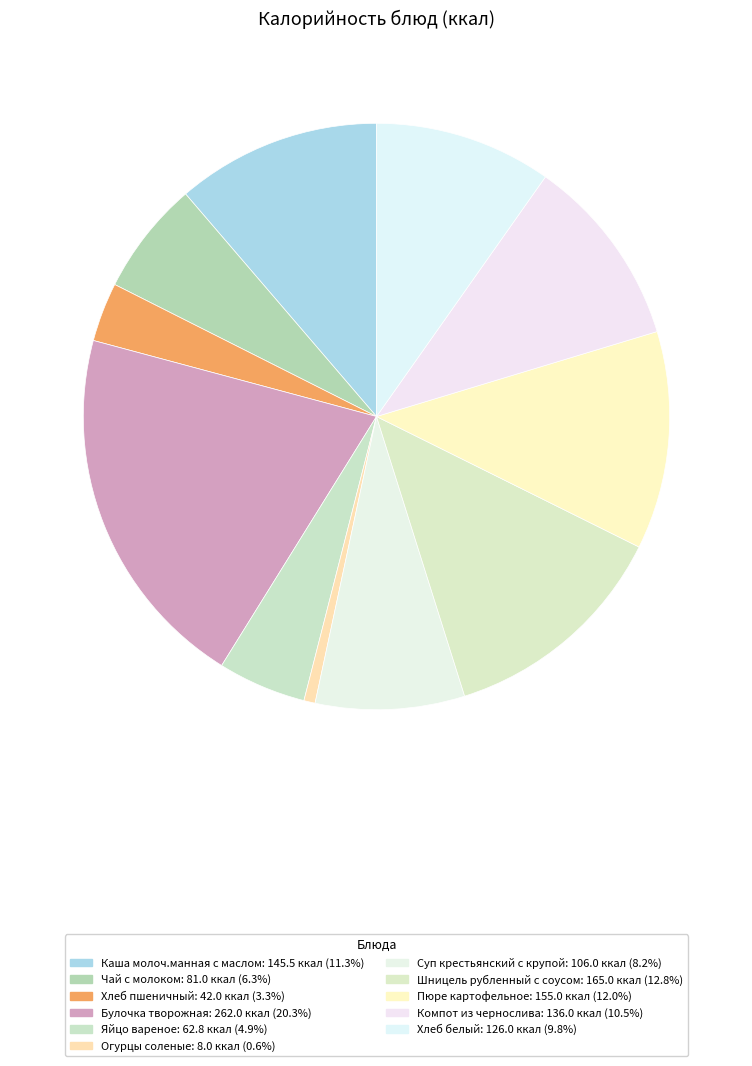

What is the ratio of the value at Шницель рубленный с соусом to the value at Хлеб белый?

1.3